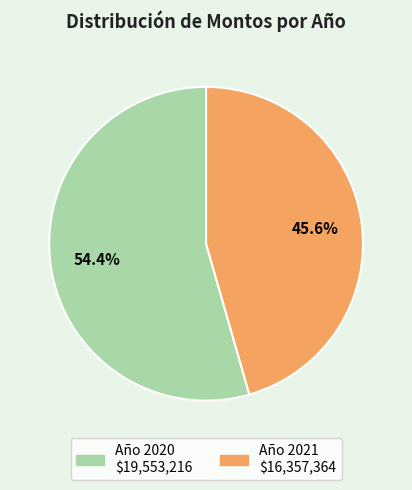

True or false: Año 2021 accounts for 60% of the total.

False